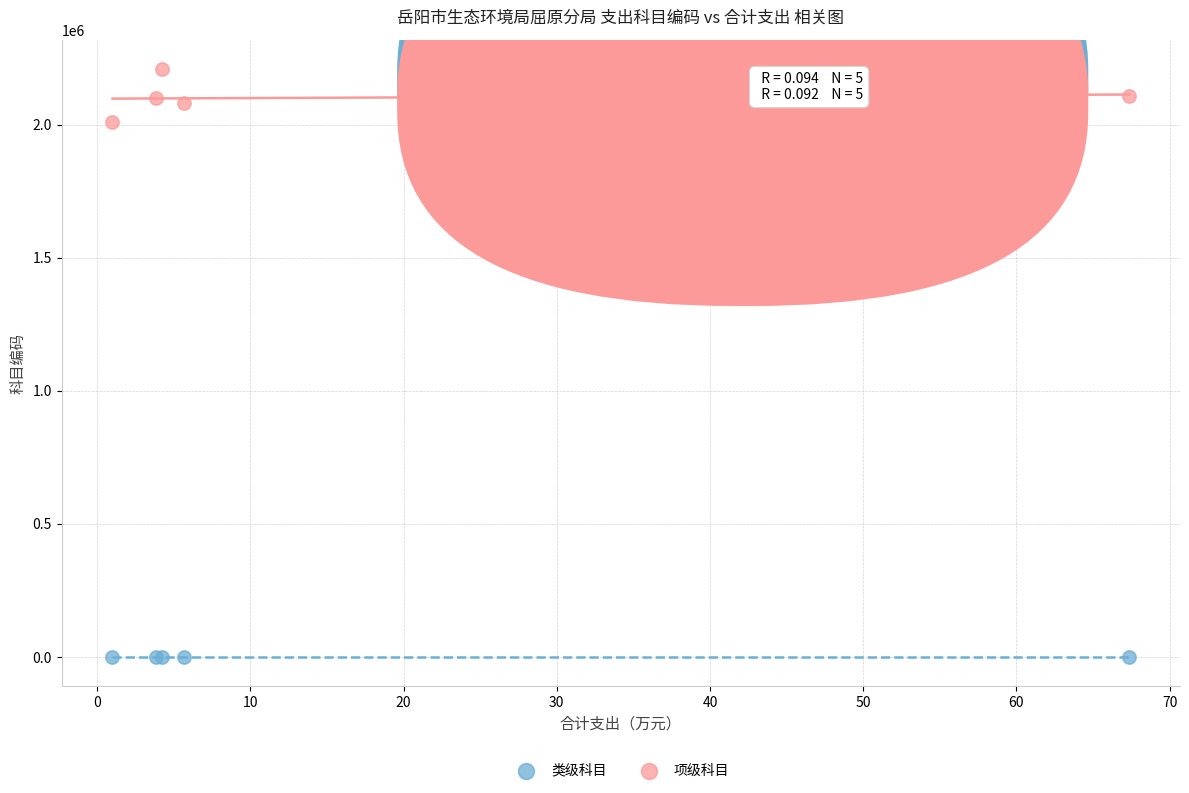

Which series reaches the maximum Y coordinate?

项级科目